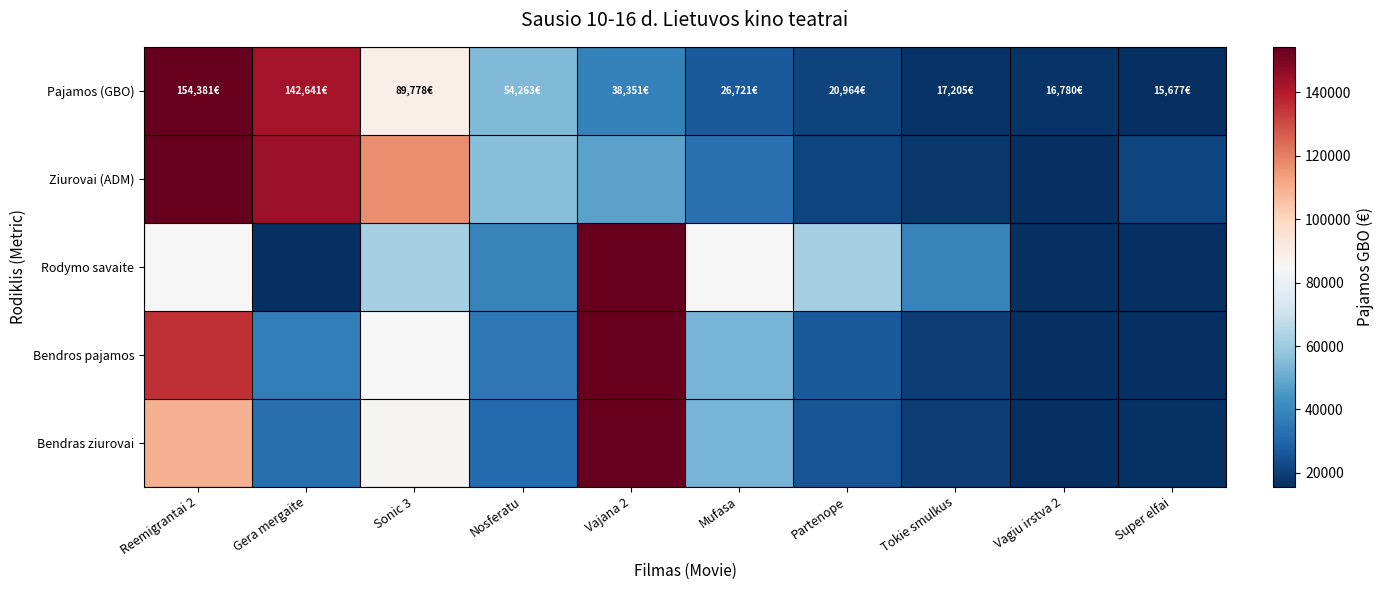

Reading right to left, list all the values displayed in this chart.

Pajamos (GBO): Super elfai=0.0	Vagiu irstva 2=0.0	Tokie smulkus=0.0	Partenope=0.0	Mufasa=0.1	Vajana 2=0.2	Nosferatu=0.3	Sonic 3=0.5	Gera mergaite=0.9	Reemigrantai 2=1.0
Ziurovai (ADM): Super elfai=0.0	Vagiu irstva 2=0.0	Tokie smulkus=0.0	Partenope=0.0	Mufasa=0.1	Vajana 2=0.2	Nosferatu=0.3	Sonic 3=0.7	Gera mergaite=0.9	Reemigrantai 2=1.0
Rodymo savaite: Super elfai=0.0	Vagiu irstva 2=0.0	Tokie smulkus=0.2	Partenope=0.3	Mufasa=0.5	Vajana 2=1.0	Nosferatu=0.2	Sonic 3=0.3	Gera mergaite=0.0	Reemigrantai 2=0.5
Bendros pajamos: Super elfai=0.0	Vagiu irstva 2=0.0	Tokie smulkus=0.0	Partenope=0.1	Mufasa=0.3	Vajana 2=1.0	Nosferatu=0.1	Sonic 3=0.5	Gera mergaite=0.2	Reemigrantai 2=0.9
Bendras ziurovai: Super elfai=0.0	Vagiu irstva 2=0.0	Tokie smulkus=0.0	Partenope=0.1	Mufasa=0.3	Vajana 2=1.0	Nosferatu=0.1	Sonic 3=0.5	Gera mergaite=0.1	Reemigrantai 2=0.7